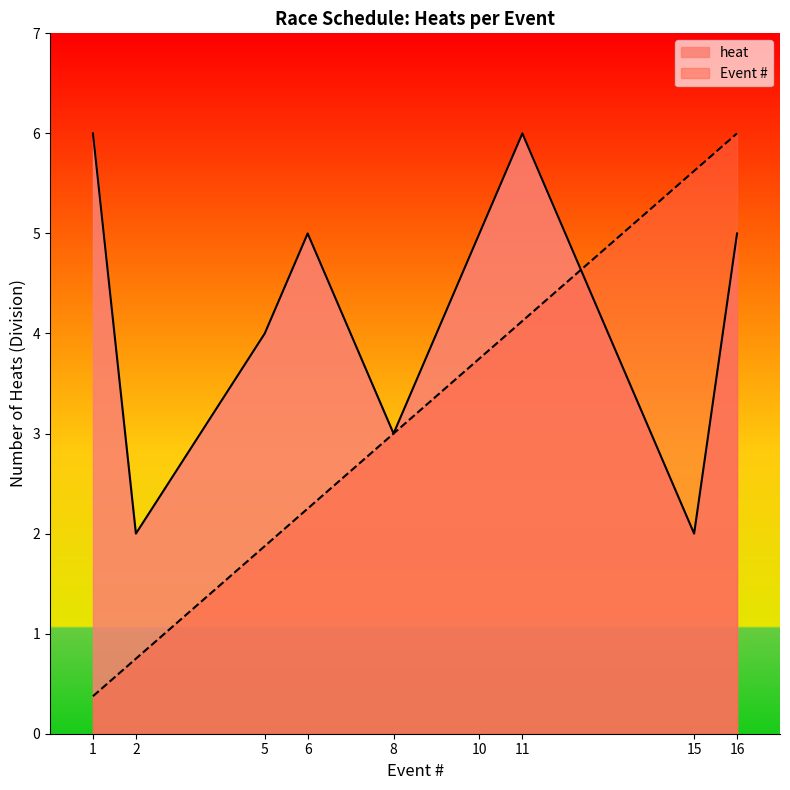

True or false: Event # has more than 2 interior local peaks.

False